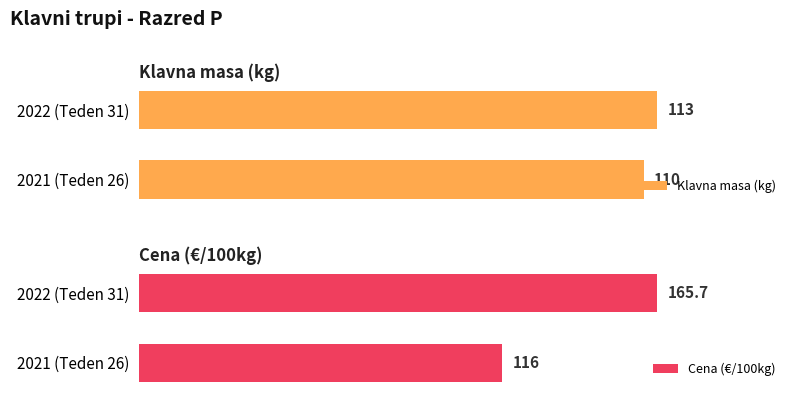

At which label does Klavna masa (kg) reach its minimum?

2021 (Teden 26)